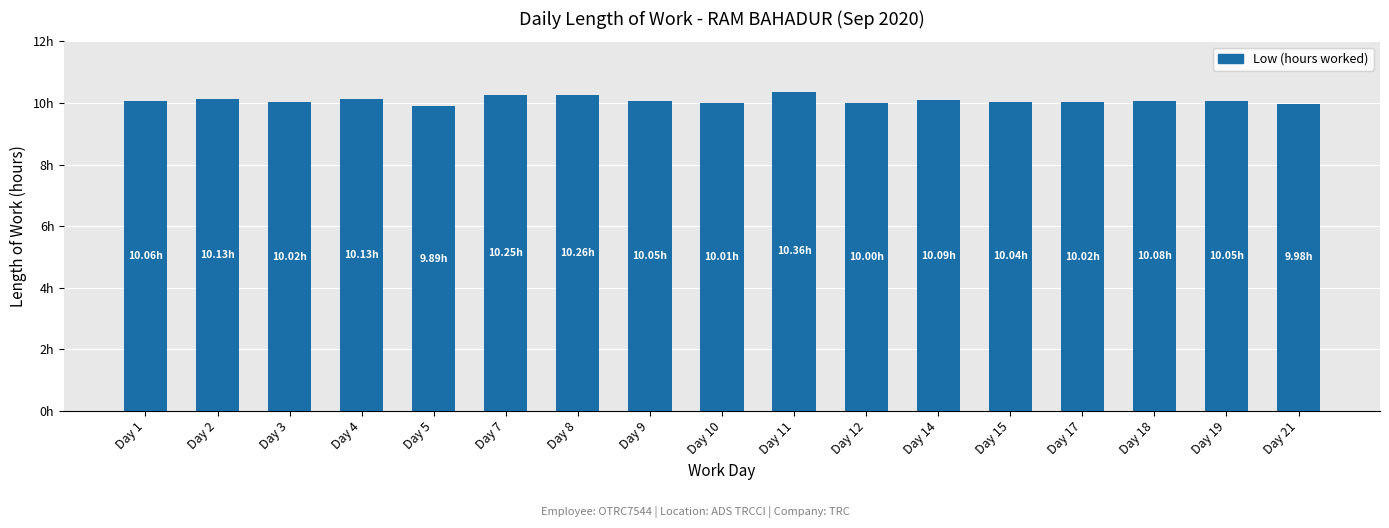

What is the sum of the values at Day 10 and Day 14?

20.1